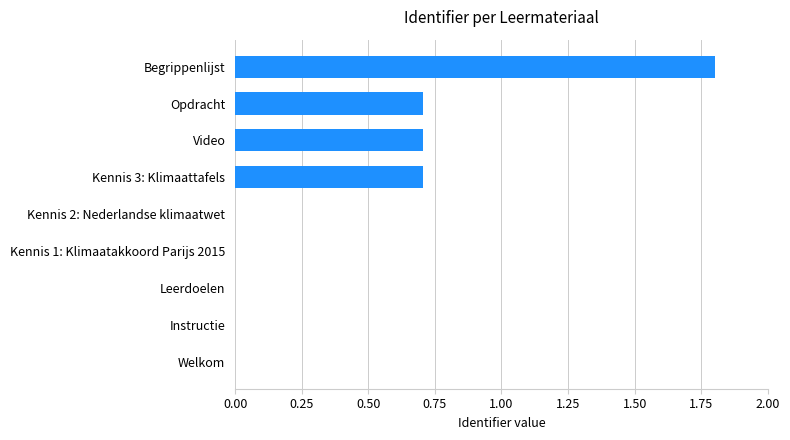

At which category does the chart reach its peak across all series?

Begrippenlijst